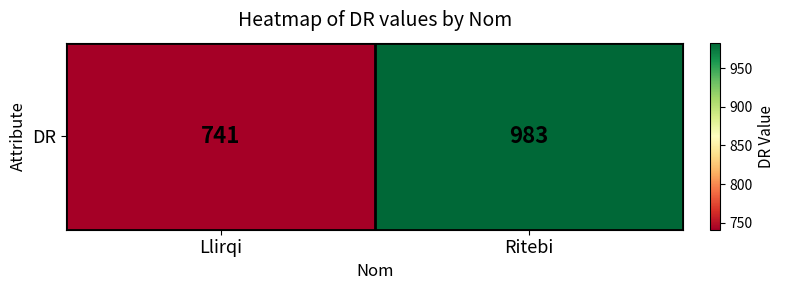

The chart shows a value of 1489 at Ritebi. True or false?

False